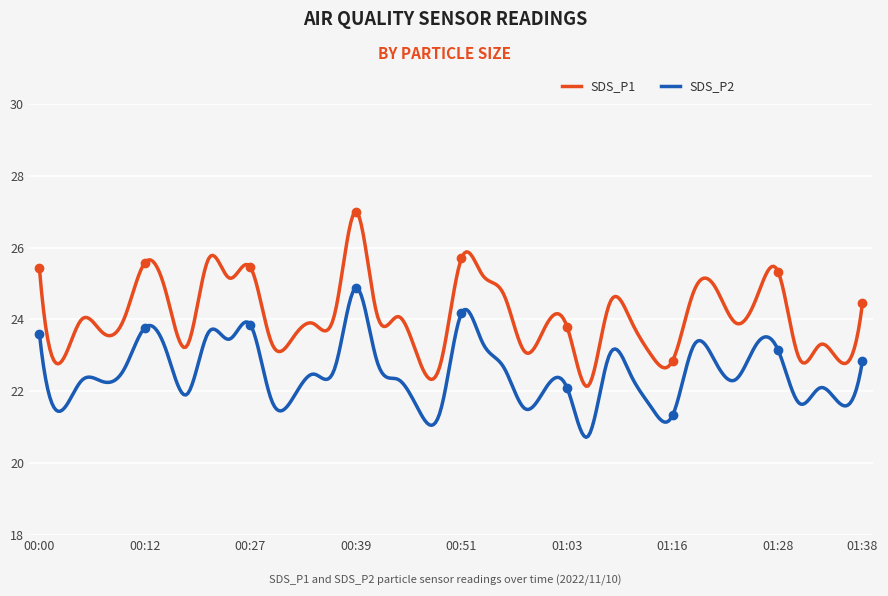

Which series has the largest total across all categories?

SDS_P1